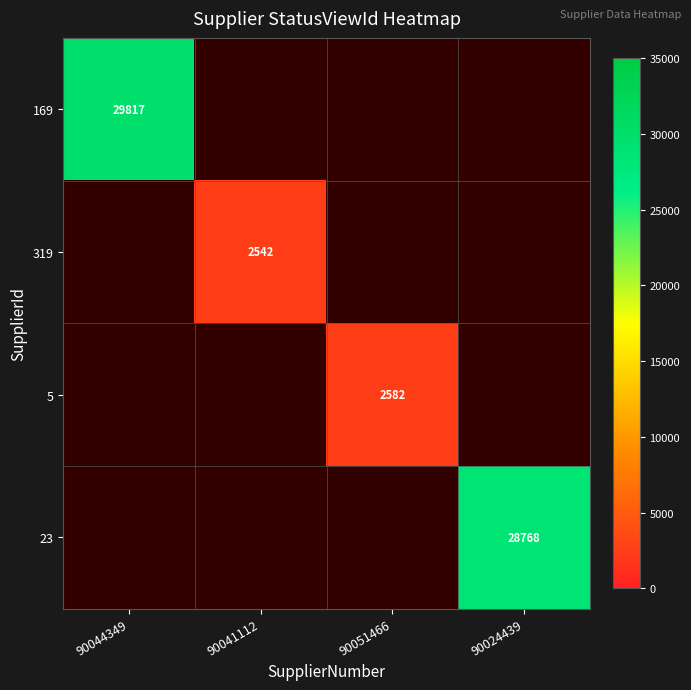

The value of 5 at 90051466 is 2582. True or false?

True